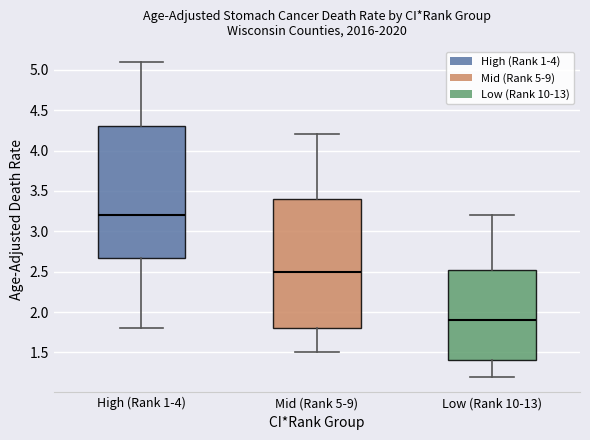

Which box's median line is the lowest?

Low (Rank 10-13)